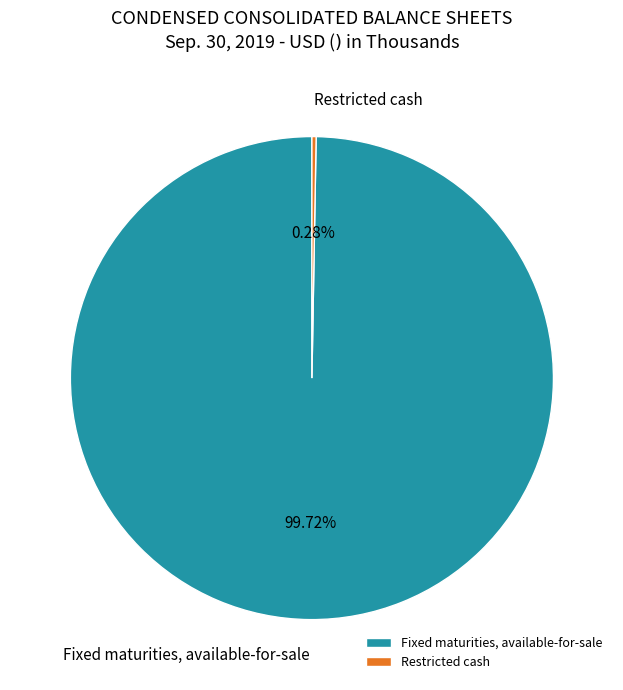

Rank the categories by value from lowest to highest.

Restricted cash, Fixed maturities, available-for-sale